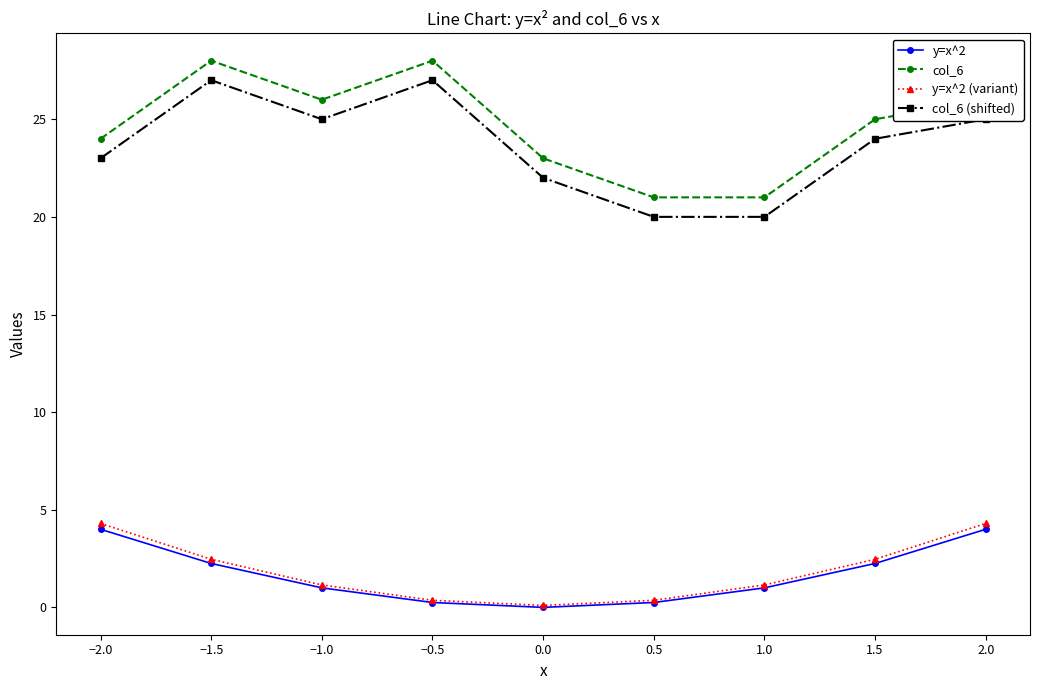

What is the difference between the second highest and minimum values in the col_6 (shifted) series?

7.0